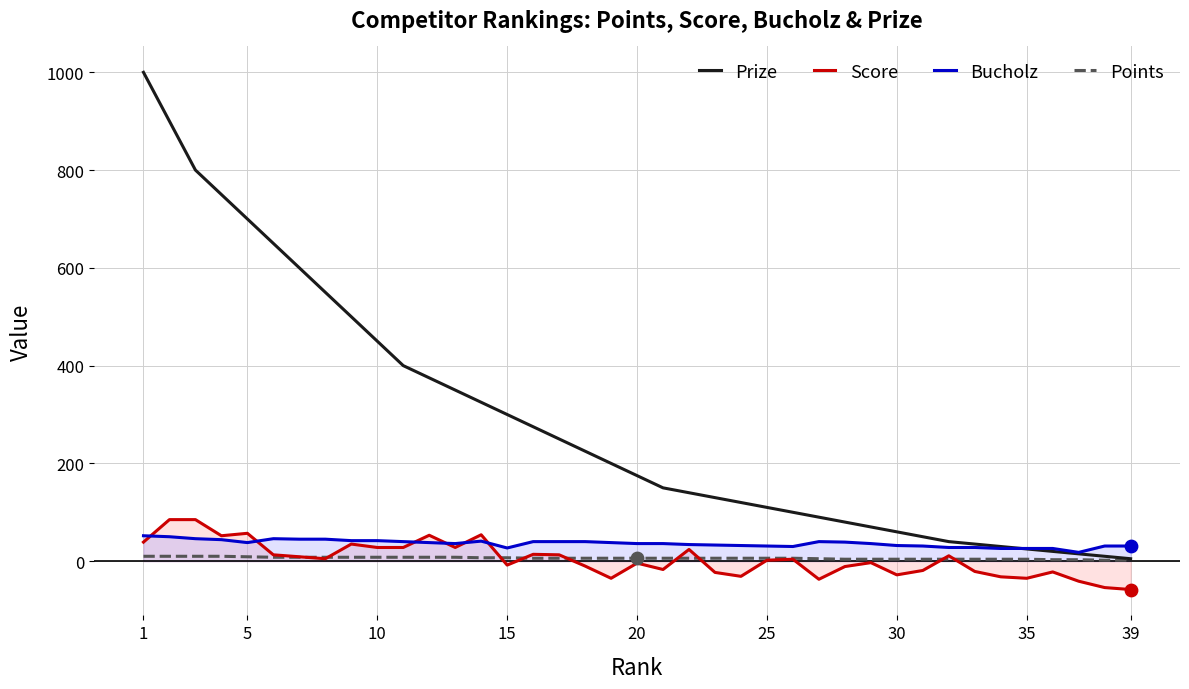

Which series contains the lowest Y value?

Score